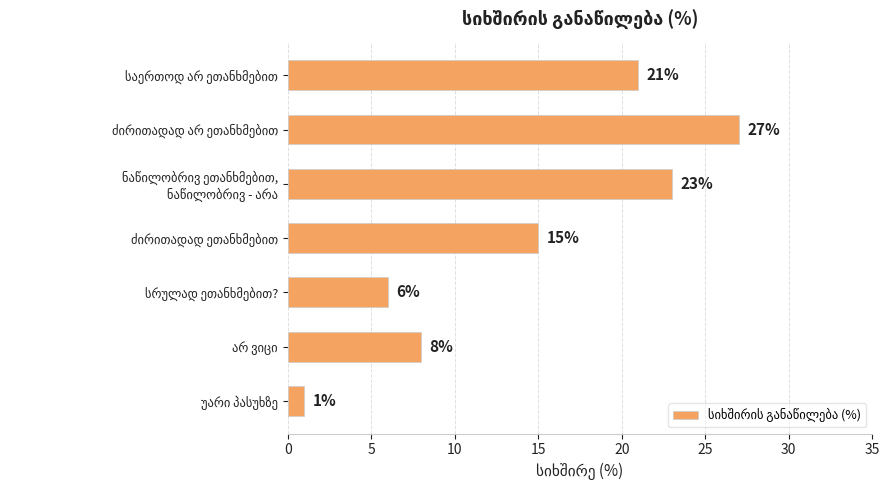

Reading top to bottom, list all the values displayed in this chart.

21	27	23	15	6	8	1